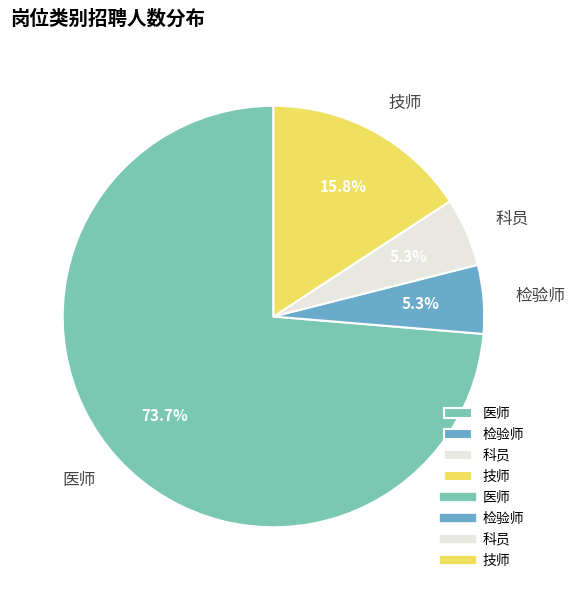

Approximately how many times larger is the value at 科员 compared to 医师?

0.1